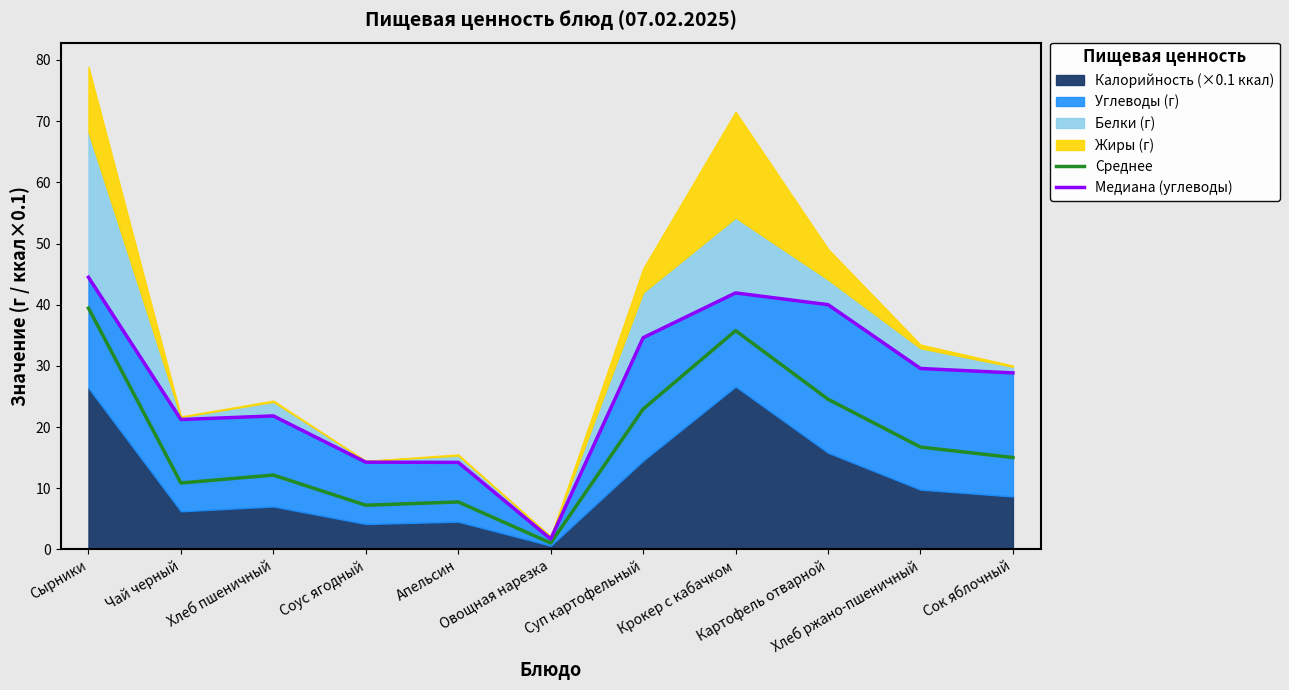

What is the highest value of the Среднее series?

39.4